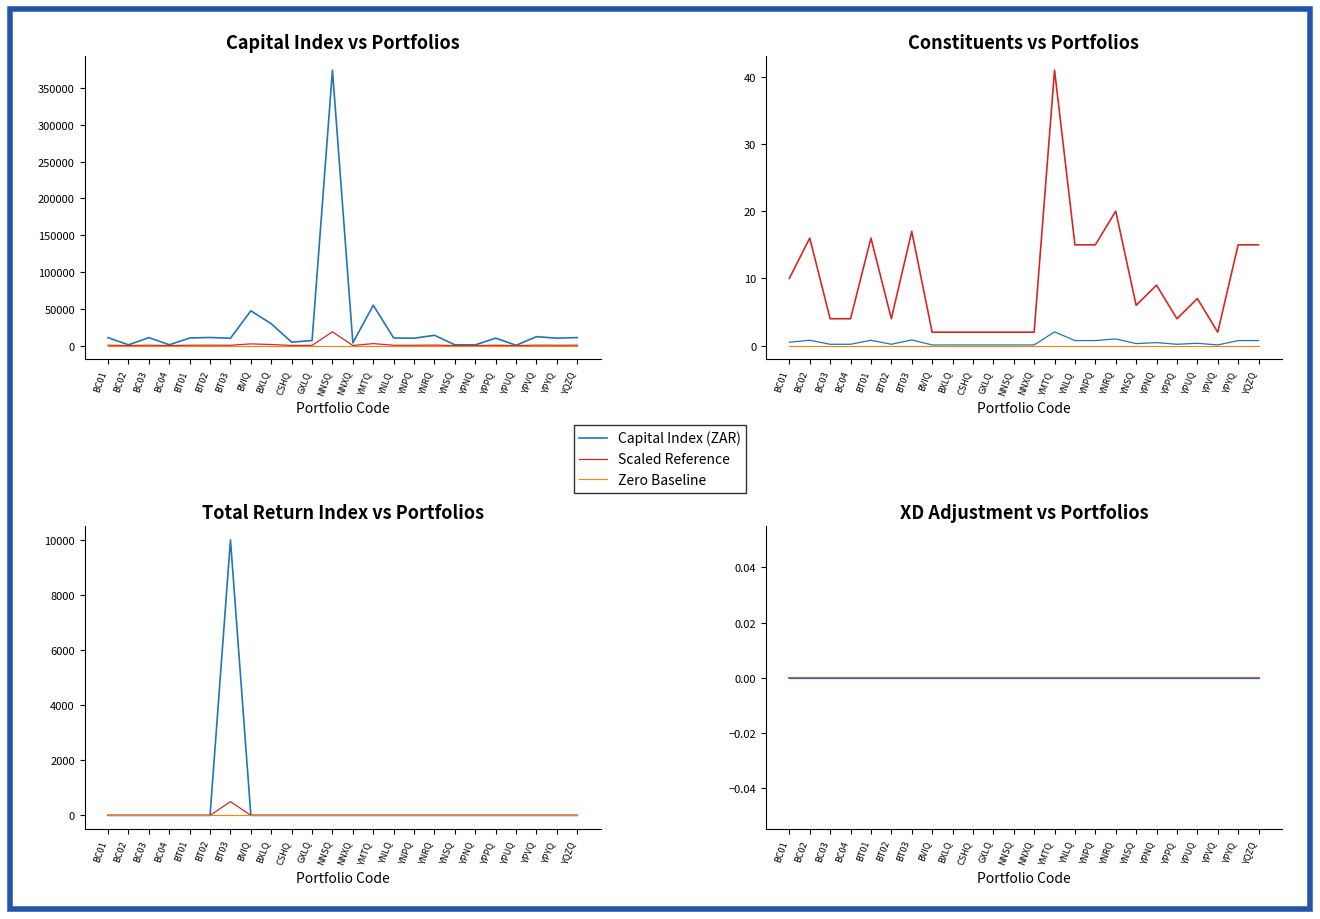

True or false: Scaled Reference has more than 2 points higher than both neighbors.

False